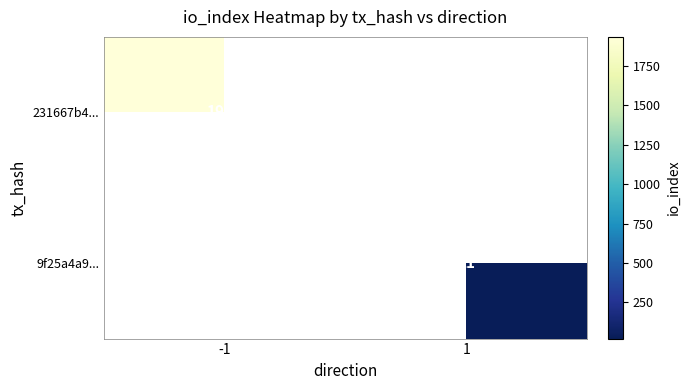

Is it true that 9f25a4a9... equals 21 at 1?

True